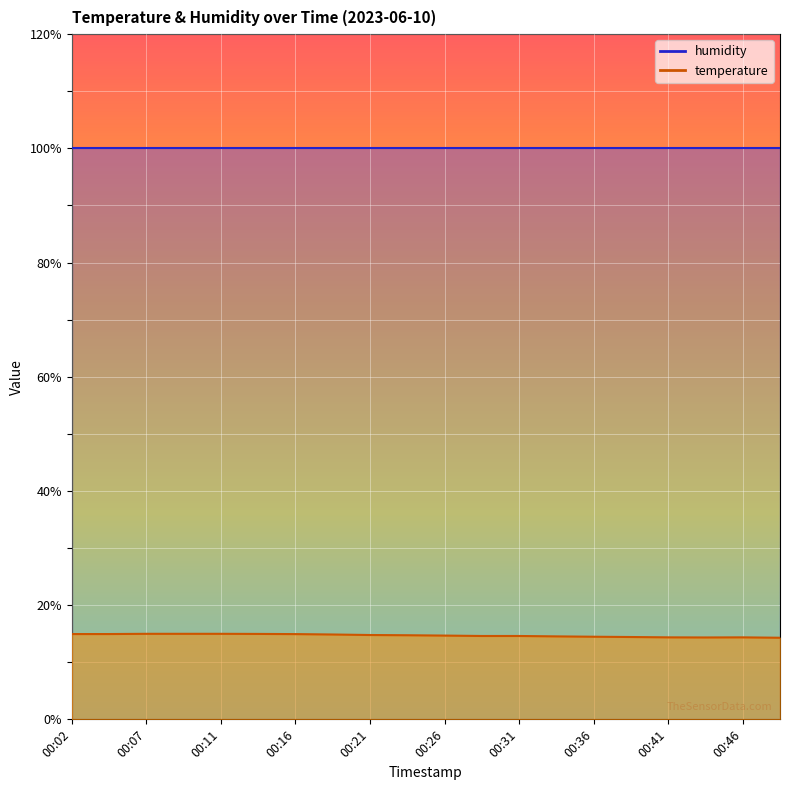

True or false: the data shows 5.8 at 00:46.

False